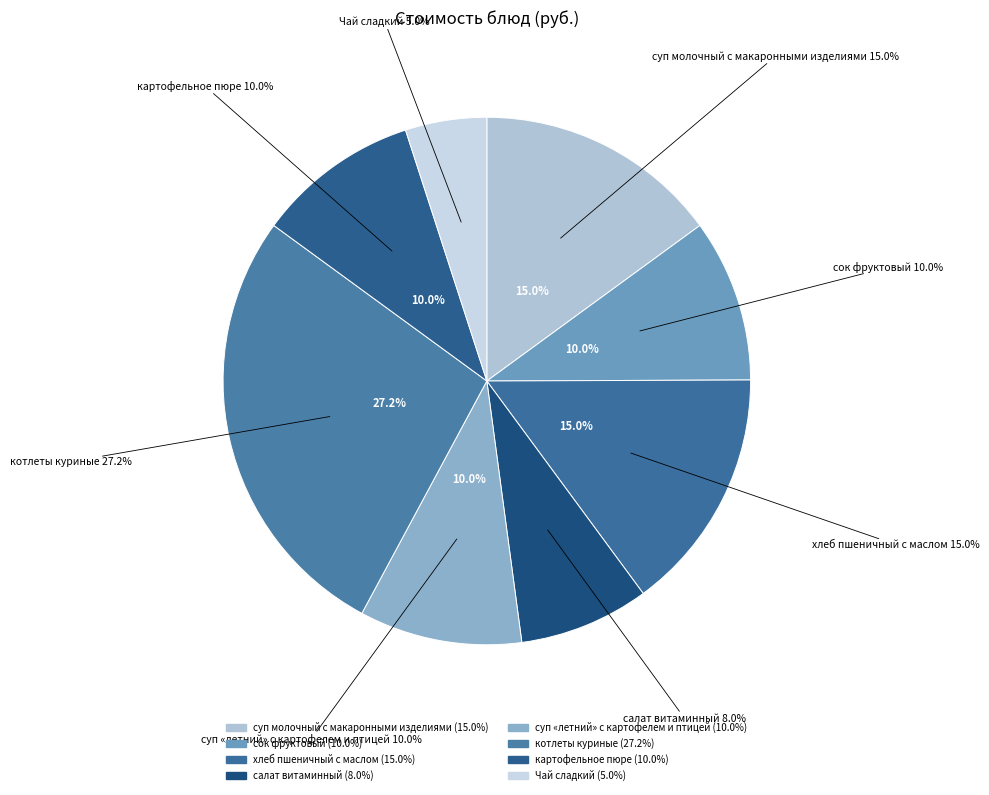

Count the number of slices in the pie.

8